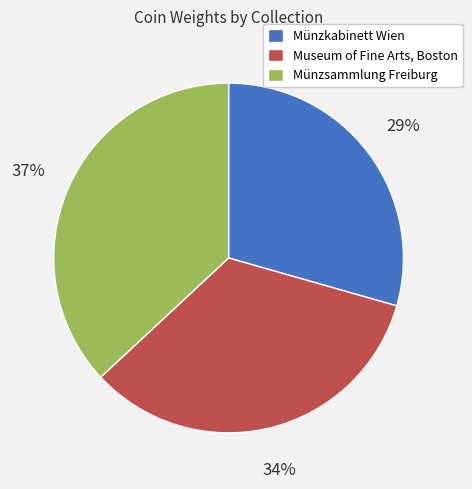

Rank the categories by value from lowest to highest.

Münzkabinett Wien, Museum of Fine Arts, Boston, Münzsammlung Freiburg